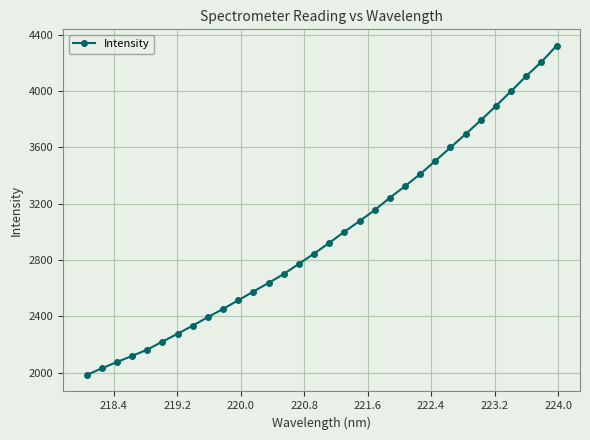

What is the maximum value shown in the chart?

4321.0